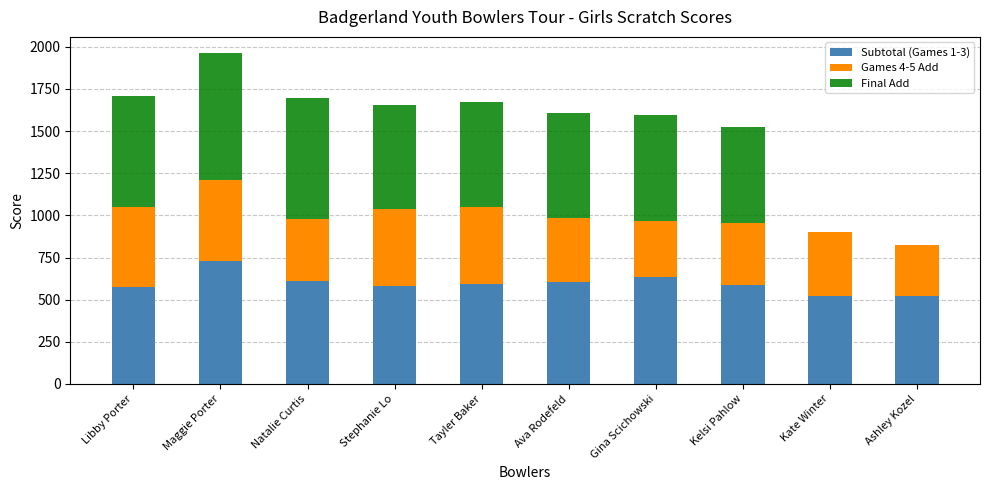

Are the bars grouped side by side (vs. stacked)?

No